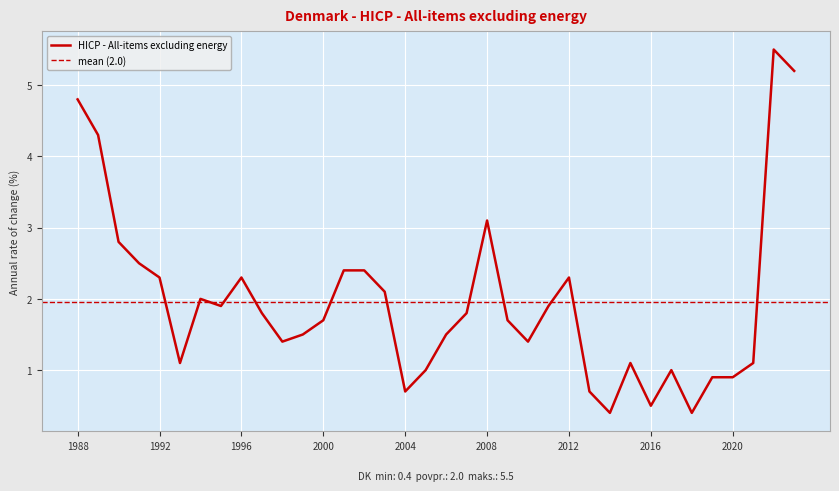

List the labels in order of value, smallest first.

2014, 2018, 2016, 2004, 2013, 2019, 2020, 2005, 2017, 1993, 2015, 2021, 1998, 2010, 1999, 2006, 2000, 2009, 1997, 2007, 1995, 2011, 1994, 2003, 1992, 1996, 2012, 2001, 2002, 1991, 1990, 2008, 1989, 1988, 2023, 2022